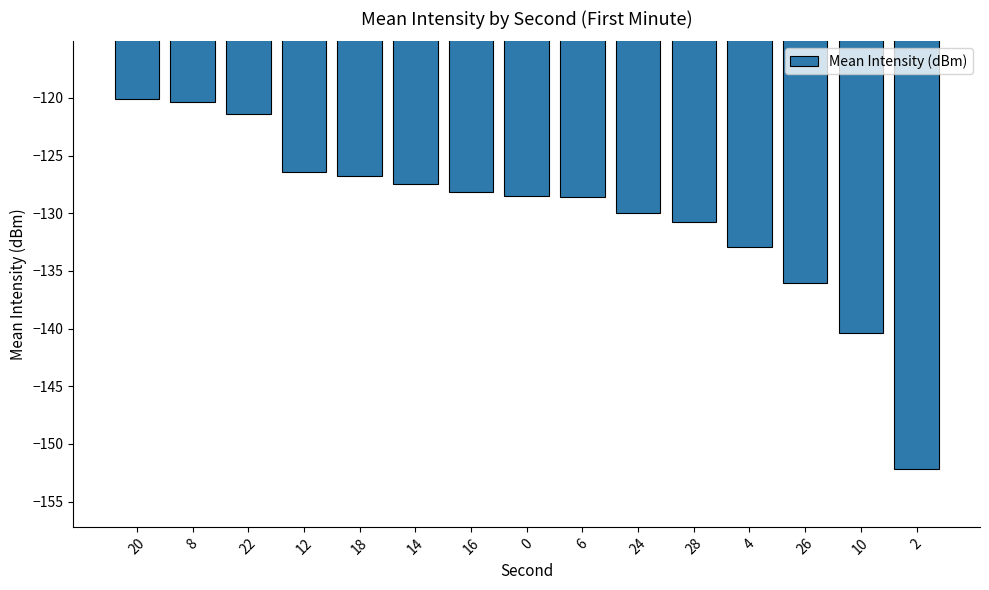

What value does the data have at 18?

-126.7